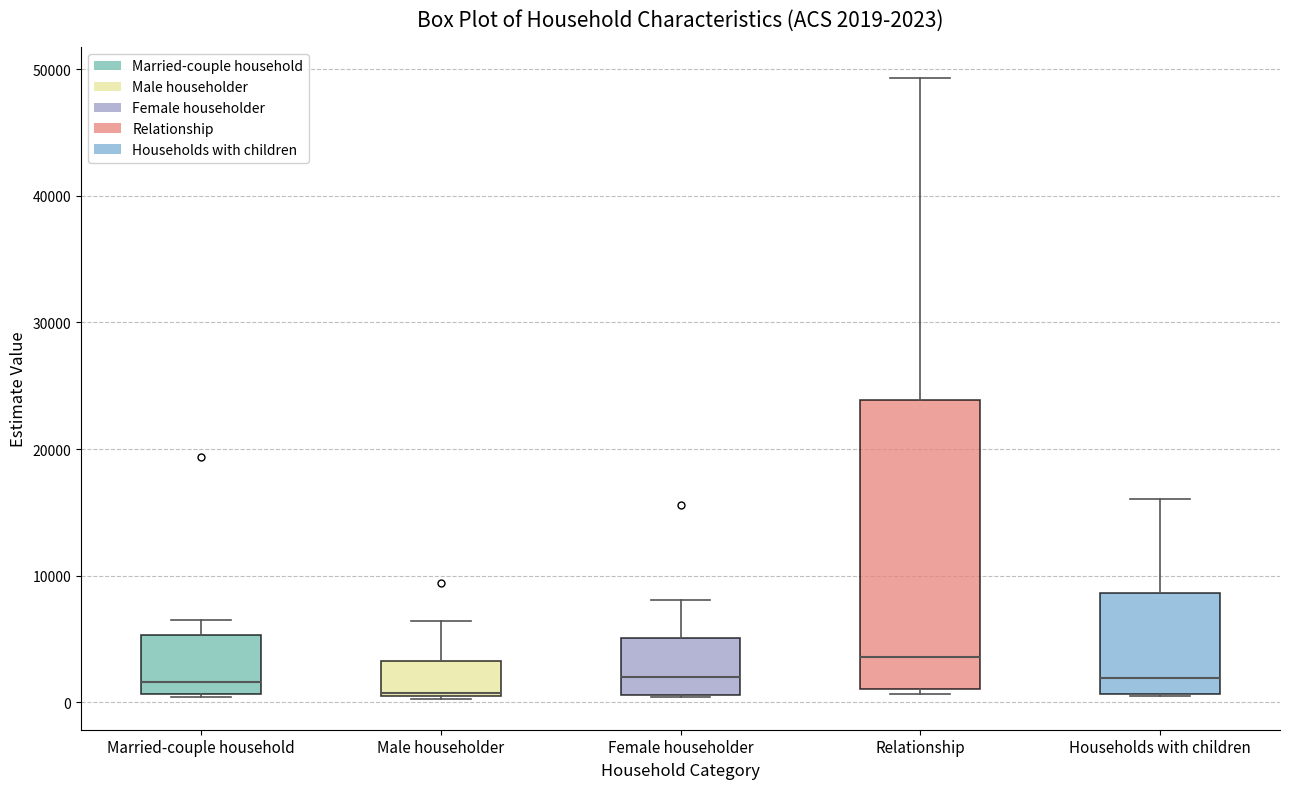

Which box is the tallest, from its lower edge to its upper edge?

Relationship